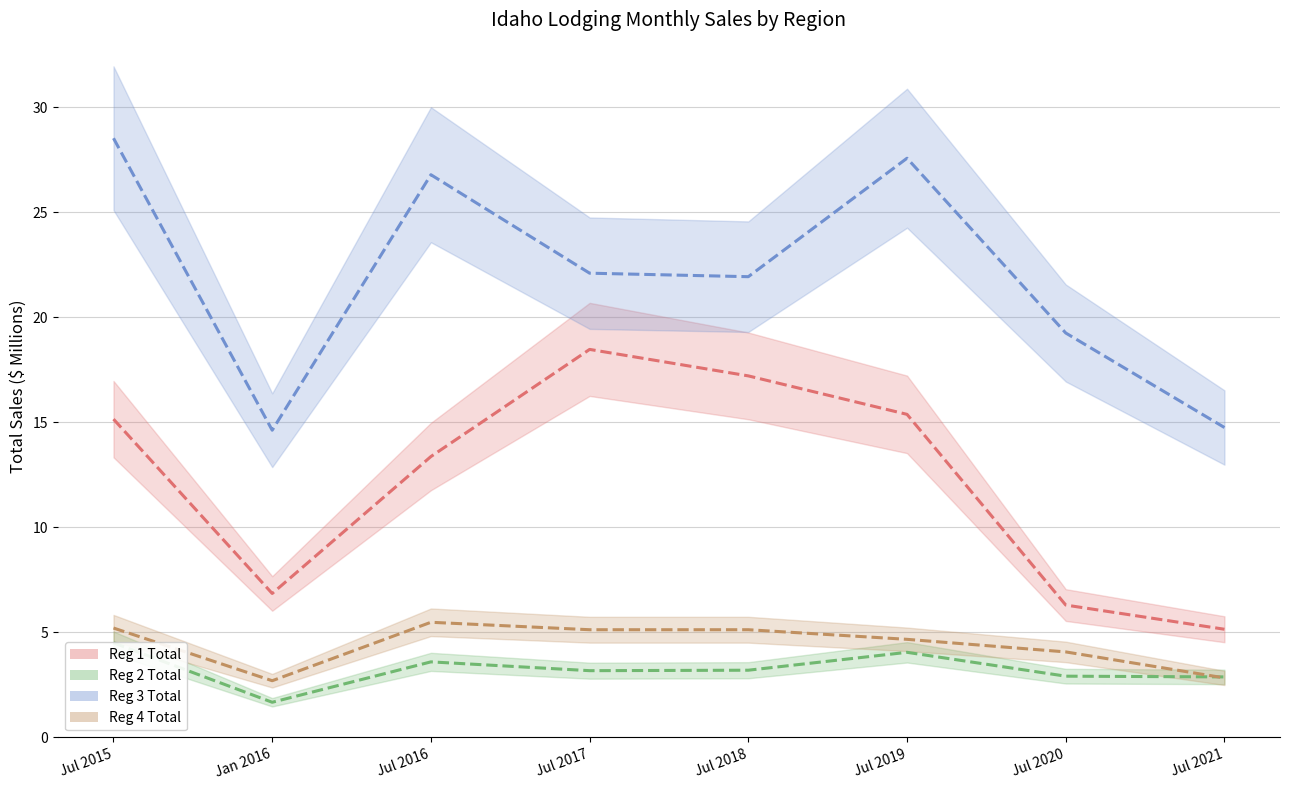

True or false: Reg 2 Total and Reg 3 Total cross at least once.

False